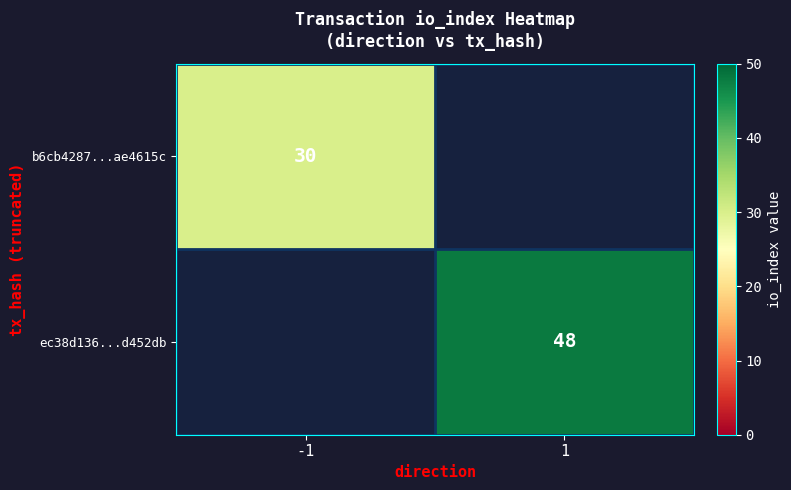

Is the value of b6cb4287...ae4615c at -1 greater than the value of ec38d136...d452db at 1?

No